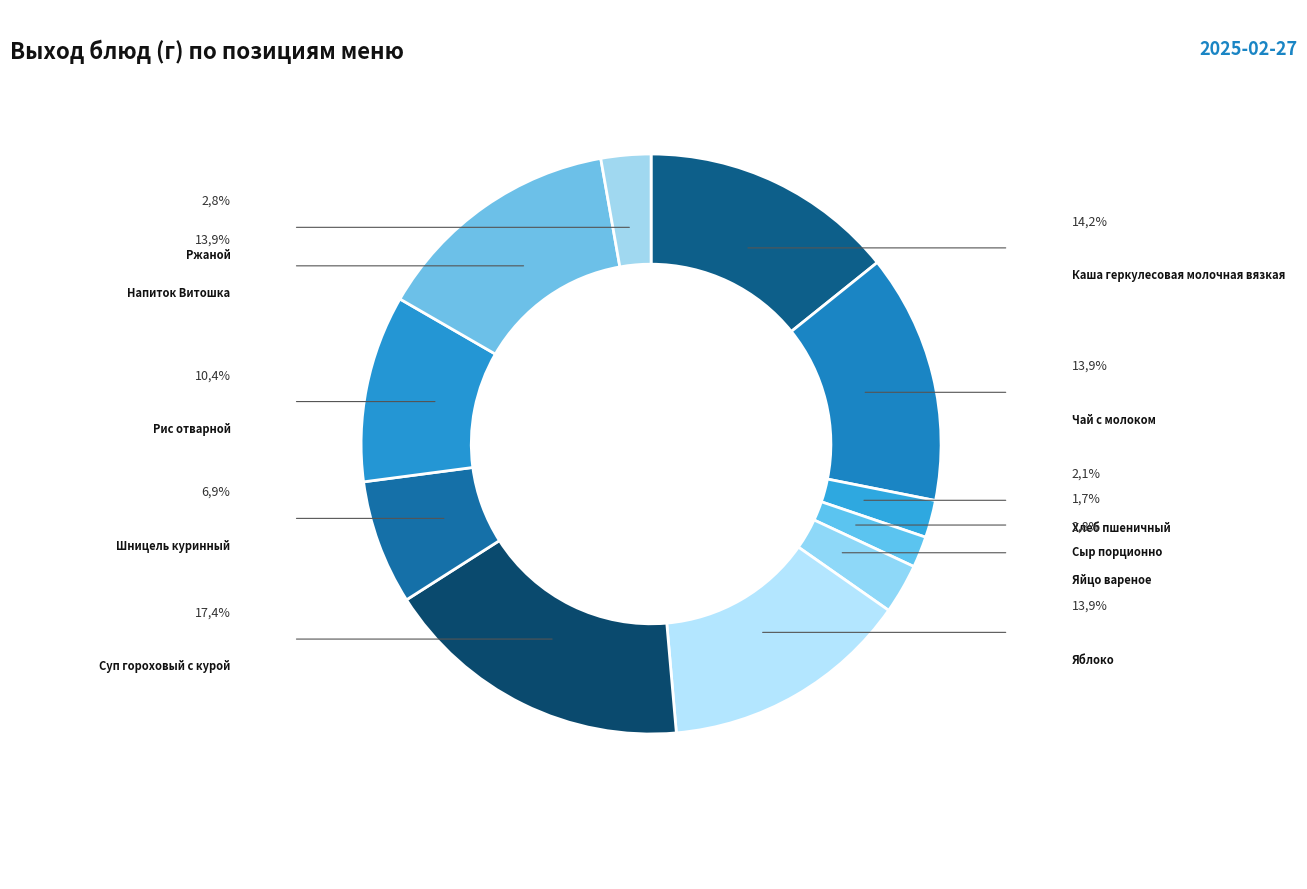

Which has a higher value, Суп гороховый с курой or Чай с молоком?

Суп гороховый с курой